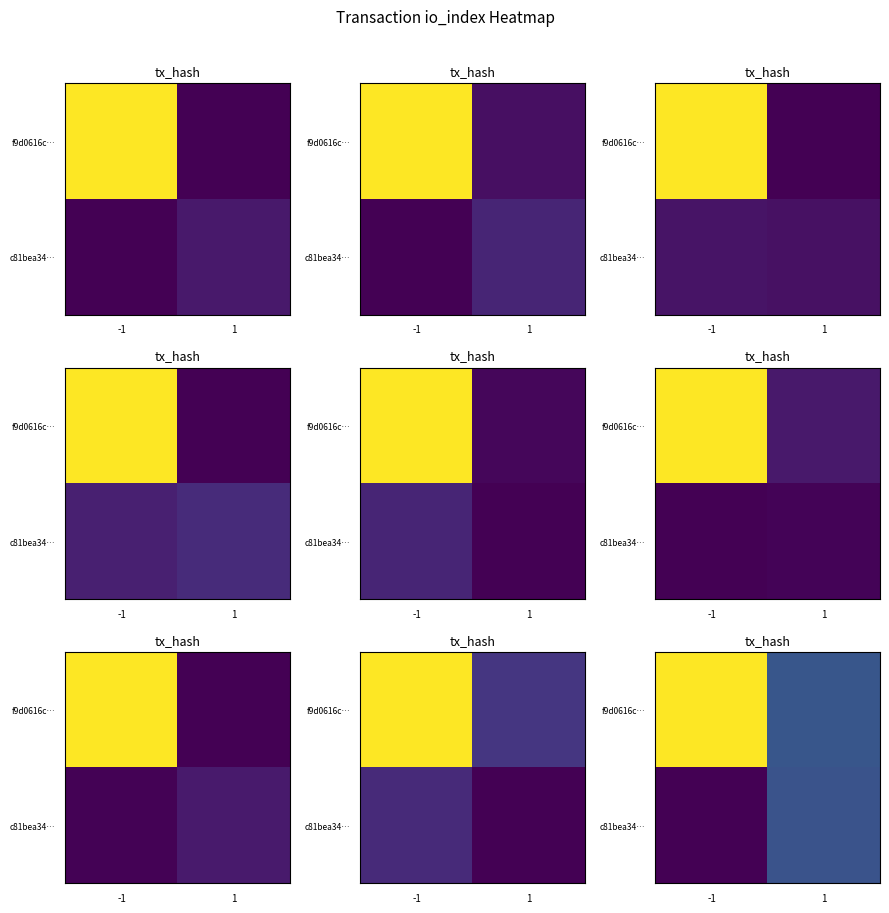

What is the total value across all series at -1?

508.4